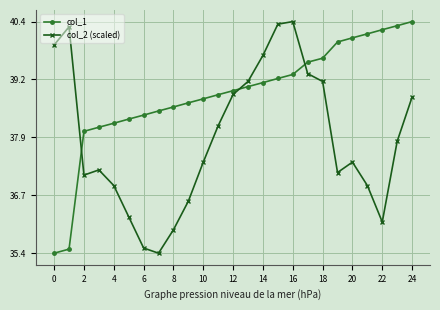

How many times do col_1 and col_2 (scaled) cross each other?

3